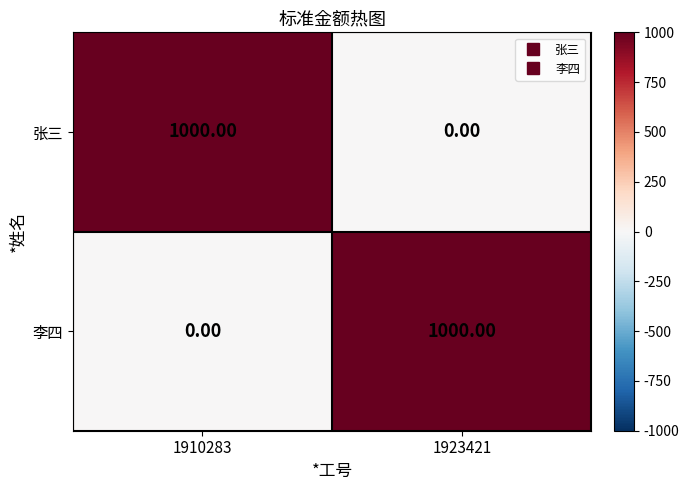

Rank the series at 1910283 from lowest to highest value.

李四, 张三